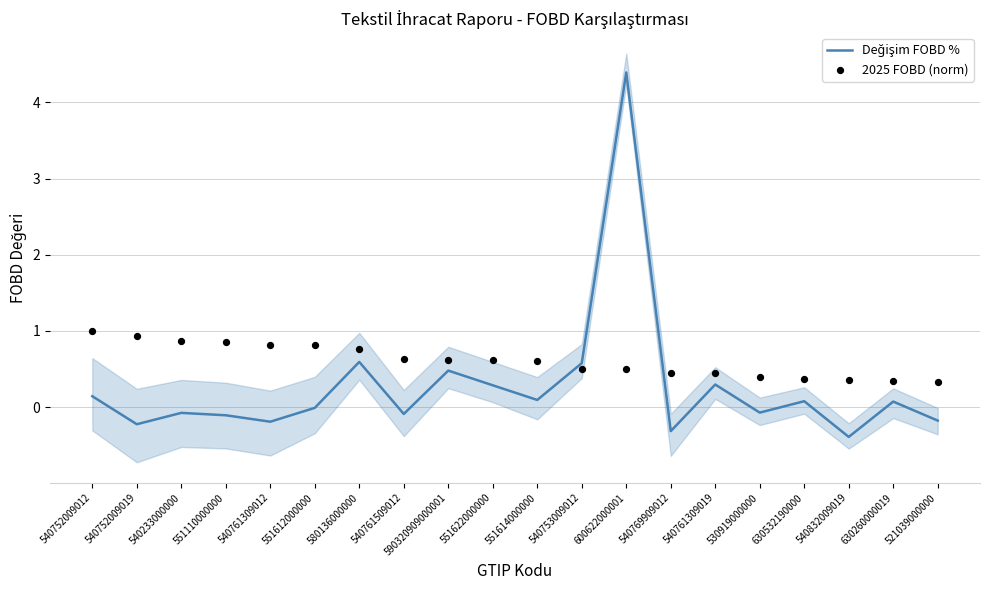

At how many categories does at least one series exceed 1?

1